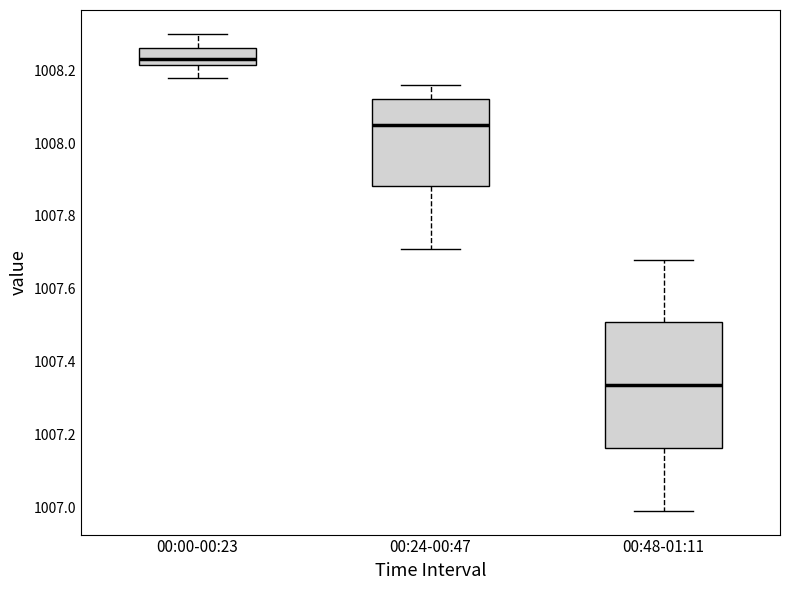

Reading left to right, transcribe this box plot: for each box, give where its median line is, the range the box spans, and where its two whiskers end, as read against the y-axis. The values are not printed on the chart, so give them approximately, as read against the axis.

00:00-00:23: median 1008.24, box 1008.22 to 1008.26, whiskers 1008.18 to 1008.30
00:24-00:47: median 1008.06, box 1007.88 to 1008.12, whiskers 1007.72 to 1008.16
00:48-01:11: median 1007.34, box 1007.16 to 1007.50, whiskers 1007.00 to 1007.68